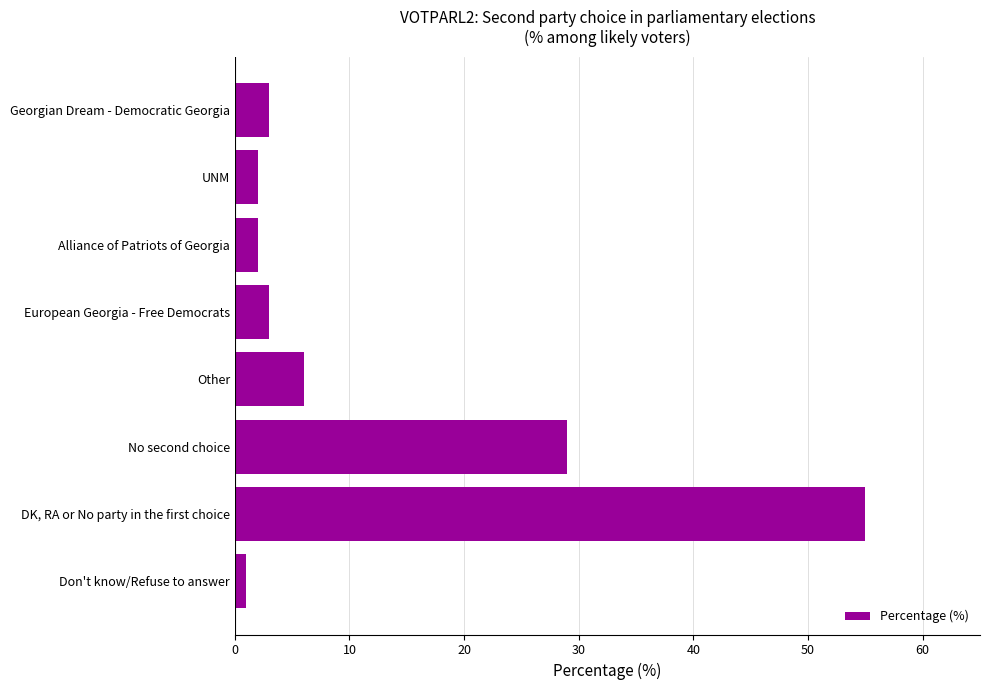

Between No second choice and European Georgia - Free Democrats, which is larger?

No second choice